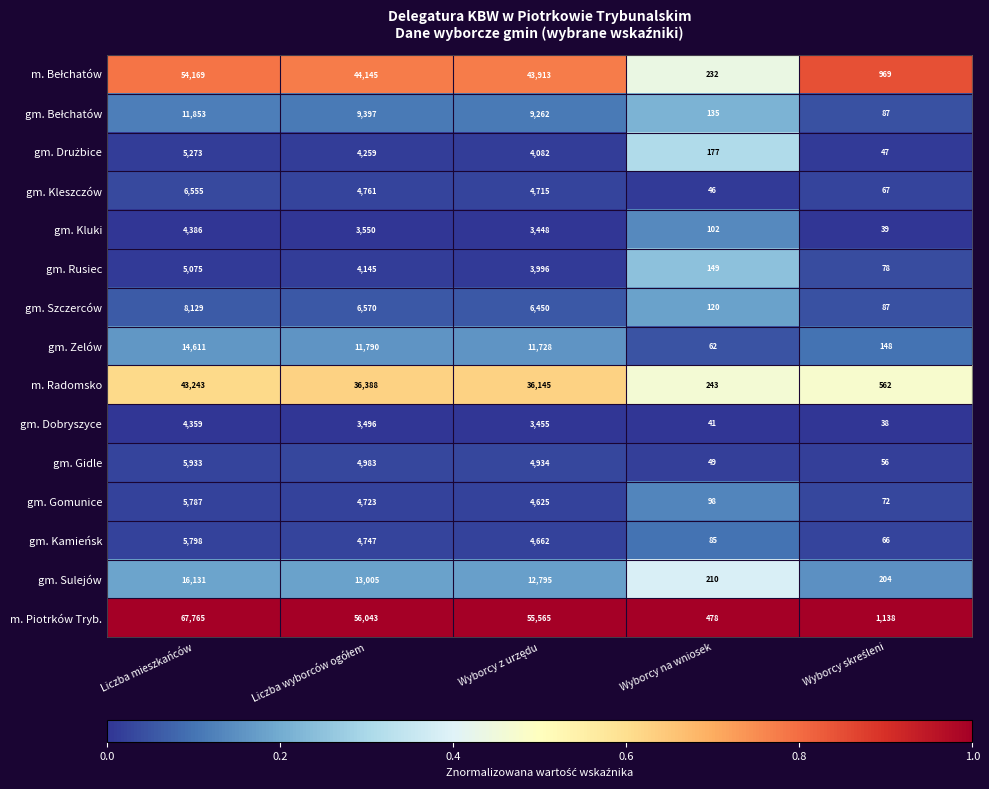

Is it true that gm. Kleszczów equals 6555 at Liczba mieszkańców?

True